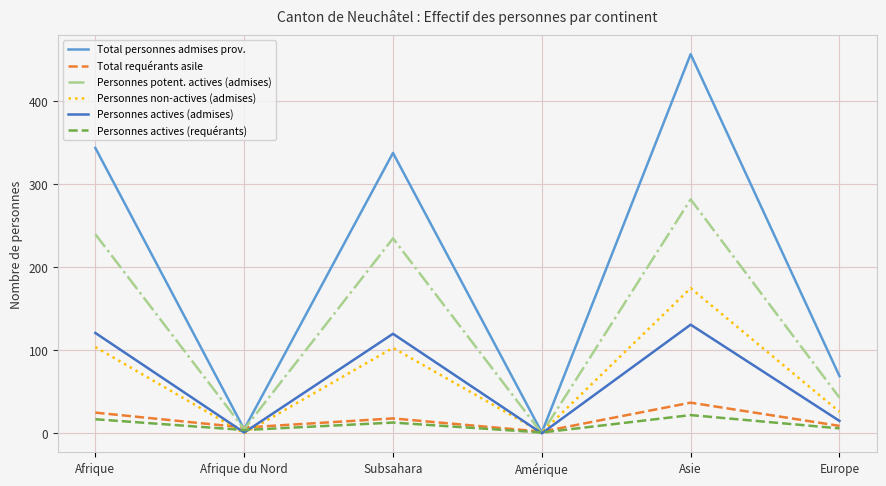

How many interior local peaks does the Total requérants asile series have?

2